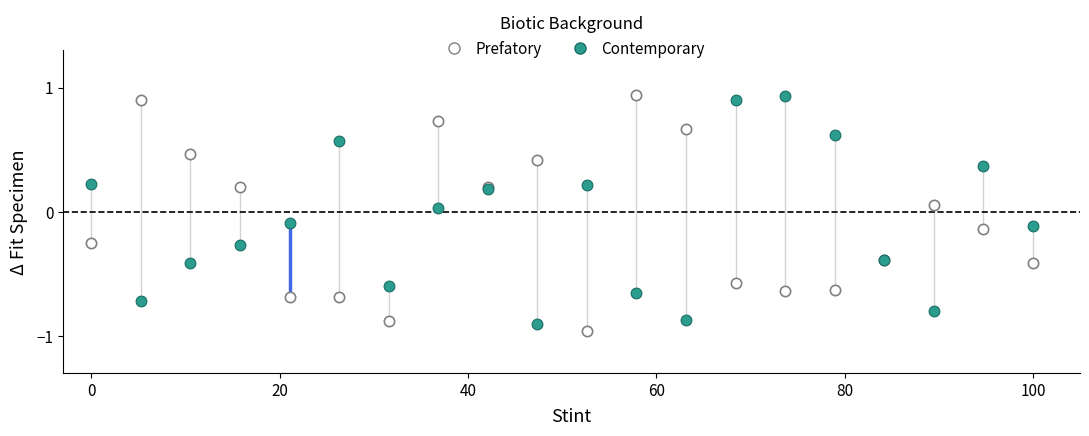

What is the X range (max minus min) for the scatter plot?

100.0